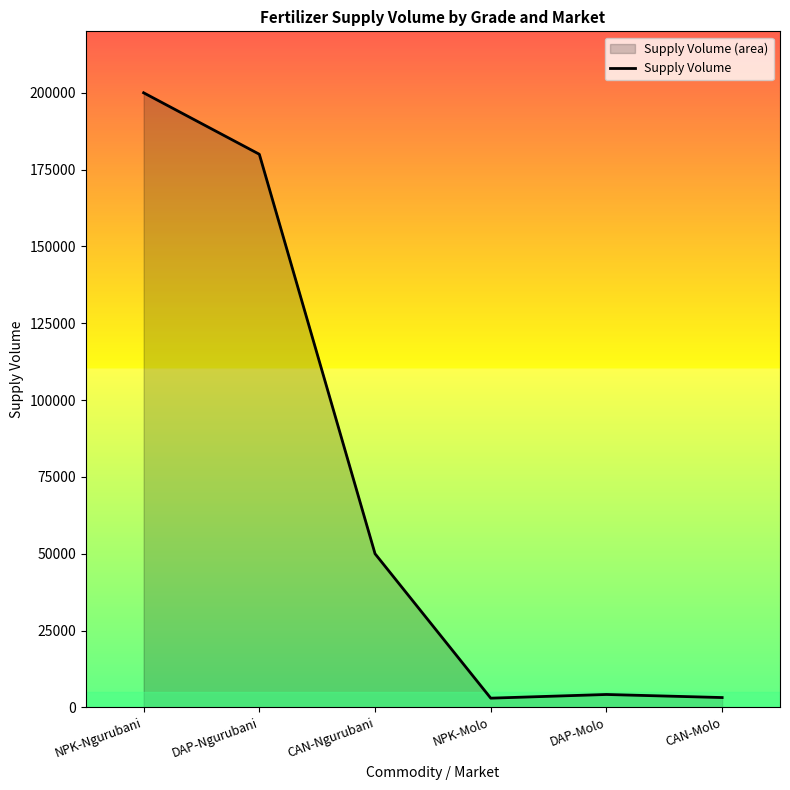

Is it true that the value at DAP-Ngurubani is 180000?

True